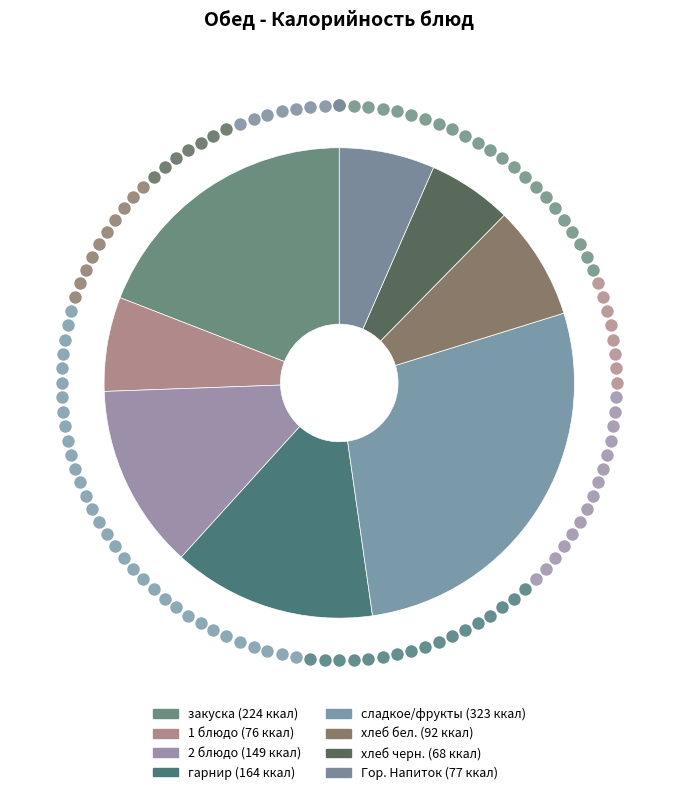

Which category has the smallest portion of the pie?

хлеб черн.